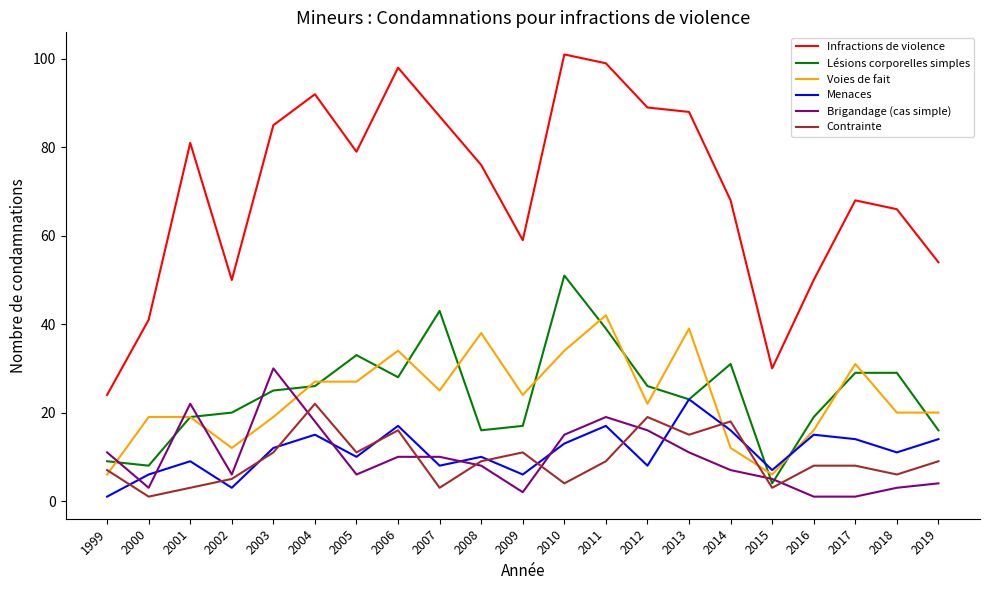

True or false: Lésions corporelles simples has a value of 8 at 2012.

False